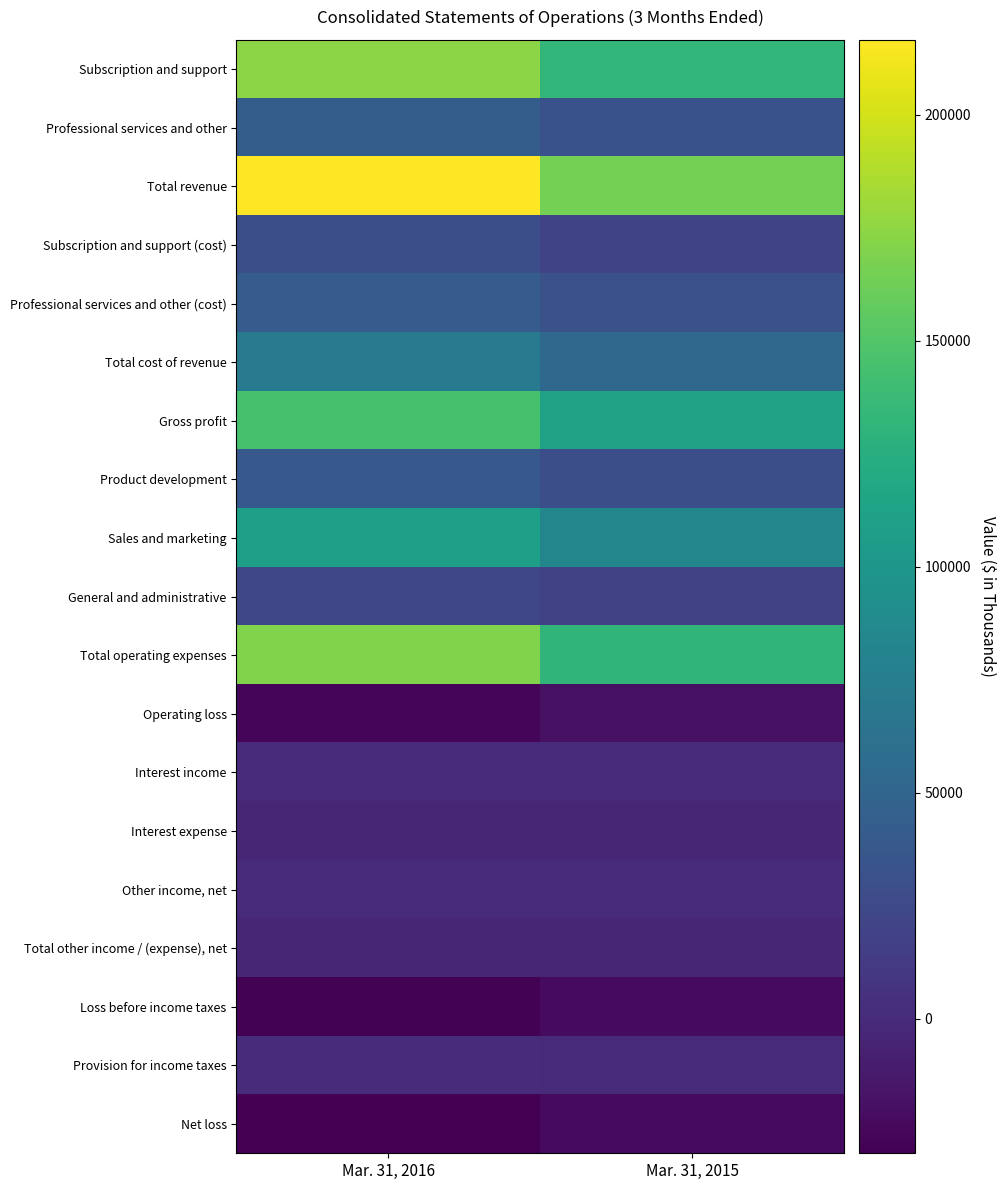

What is the greatest value displayed?

216578